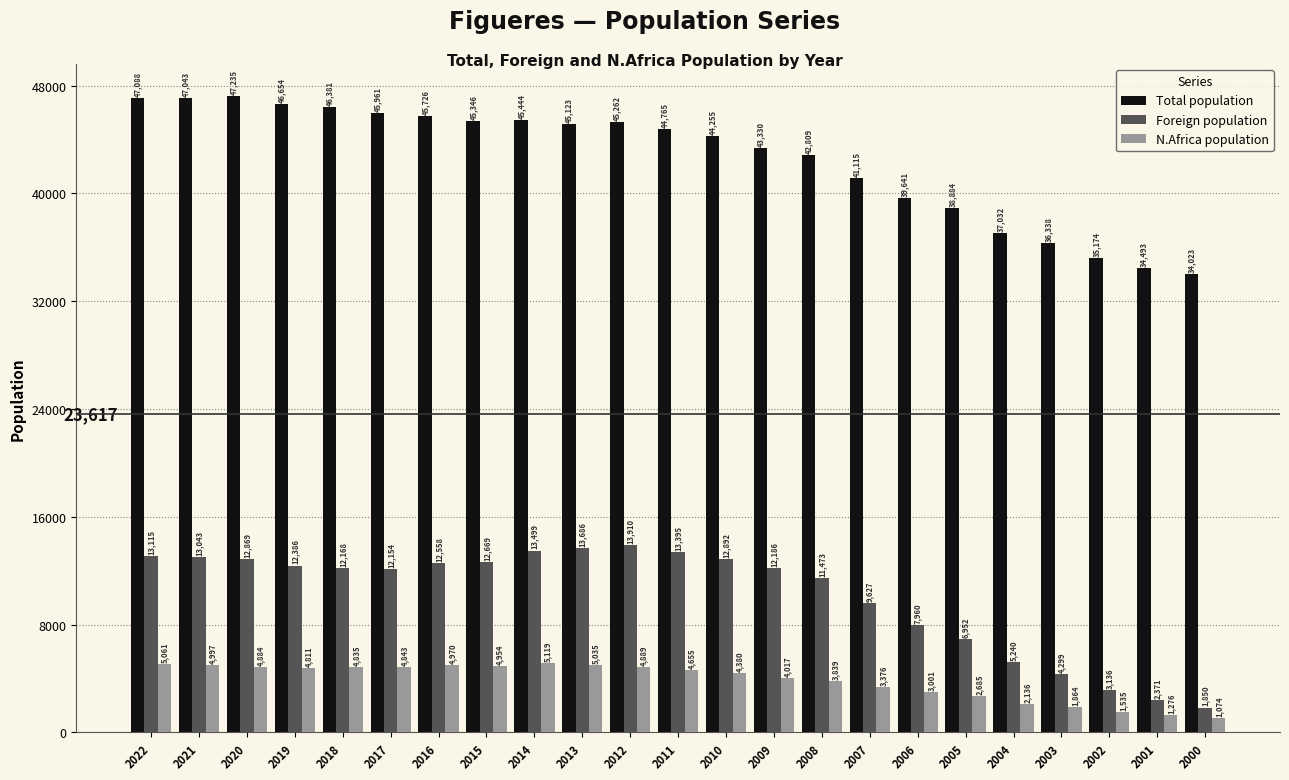

Rank the categories by Total population value from highest to lowest.

2020, 2022, 2021, 2019, 2018, 2017, 2016, 2014, 2015, 2012, 2013, 2011, 2010, 2009, 2008, 2007, 2006, 2005, 2004, 2003, 2002, 2001, 2000